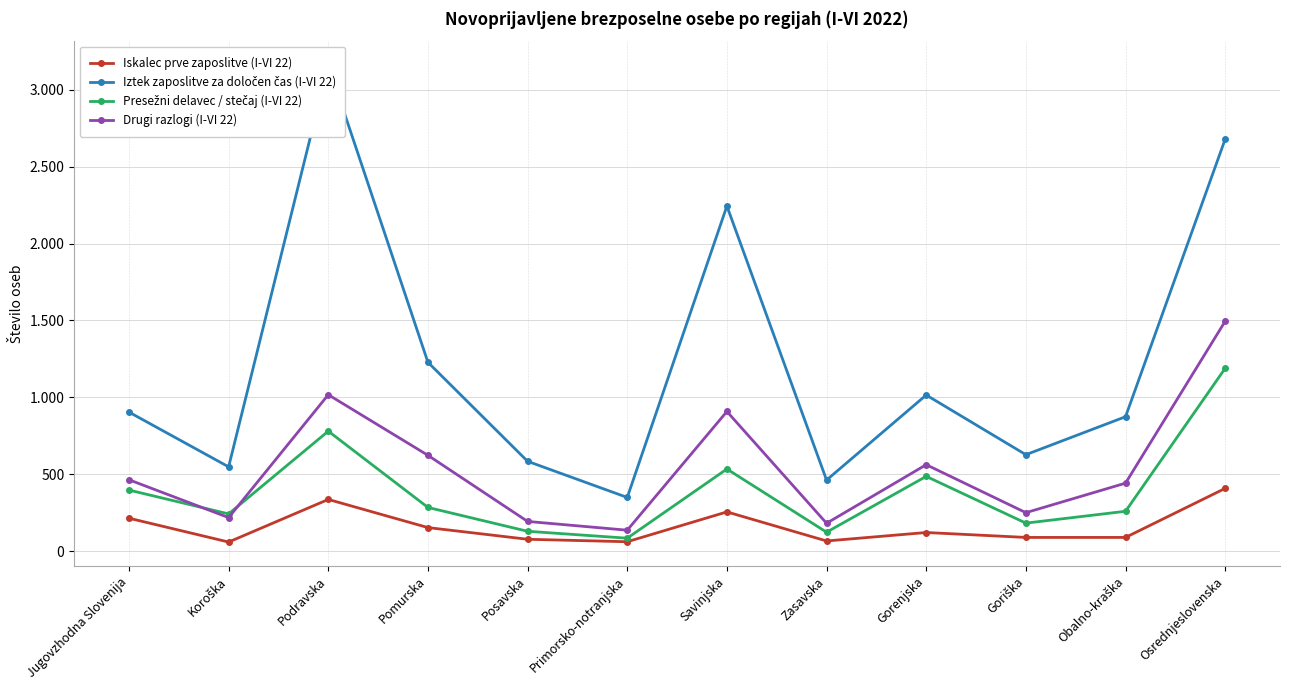

What is the highest value of the Presežni delavec / stečaj (I-VI 22) series?

1189